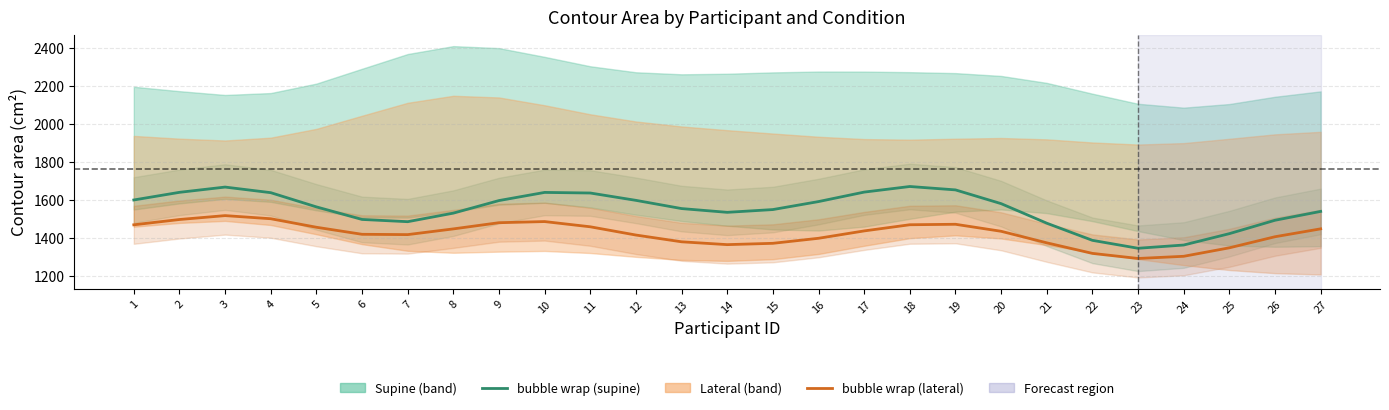

What is the difference between the maximum and minimum values in the bubble wrap (lateral) series?

225.5